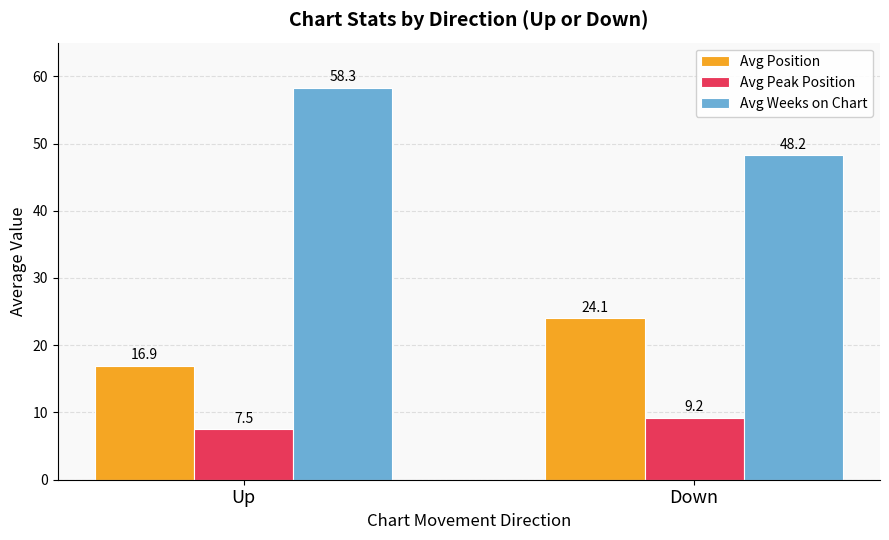

How many bars are there in each group?

3